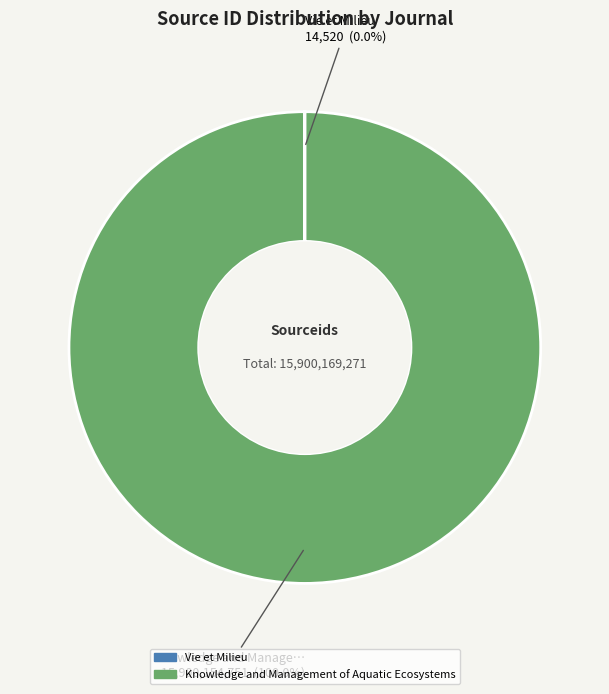

Is there a majority slice in this chart?

Yes